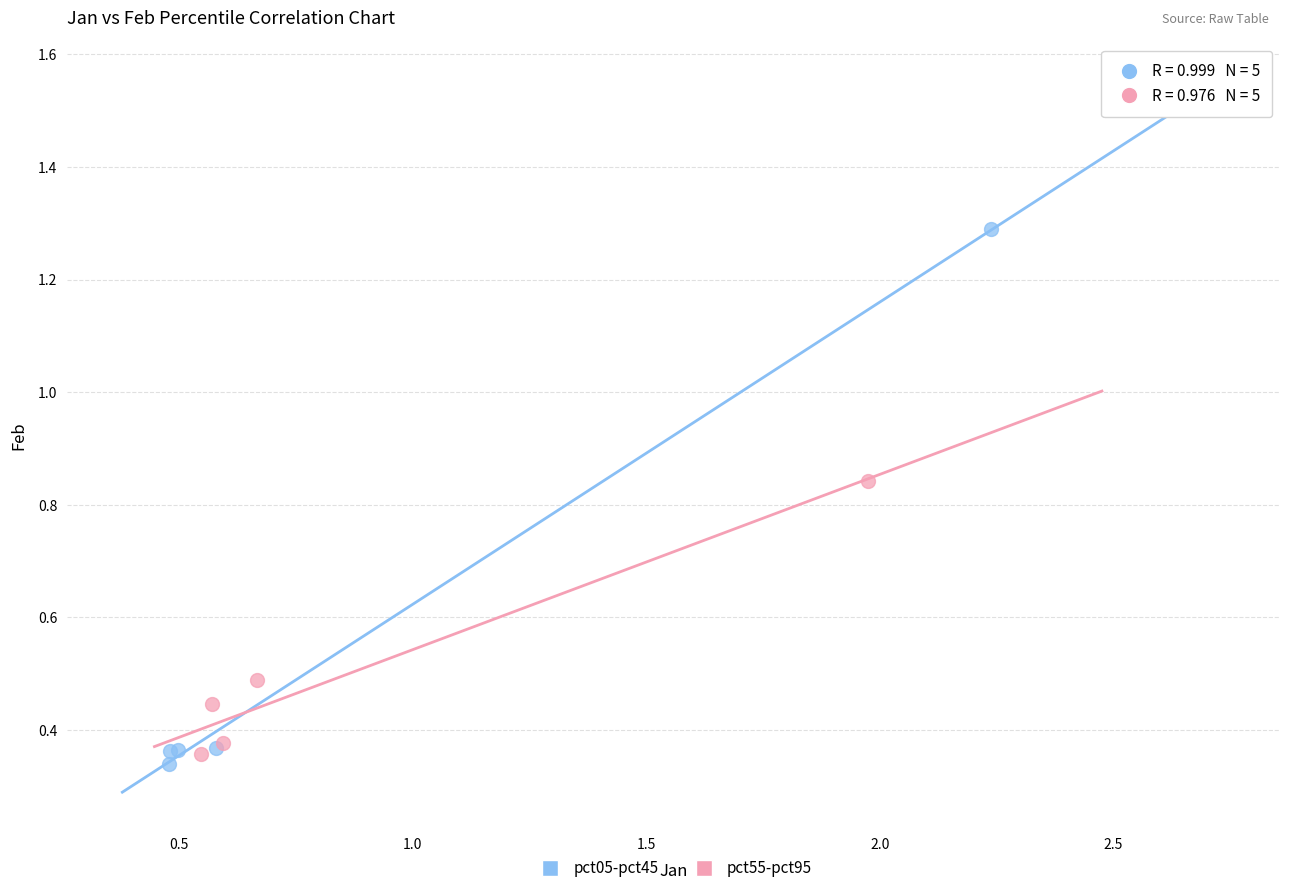

Which series has the widest spread of Y values?

pct05-pct45